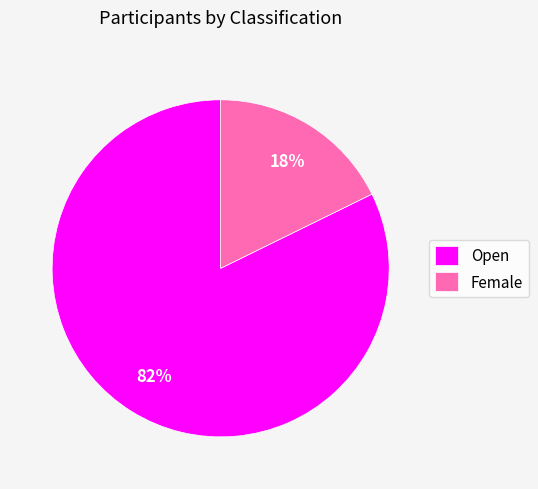

What is the largest slice in the pie chart?

Open